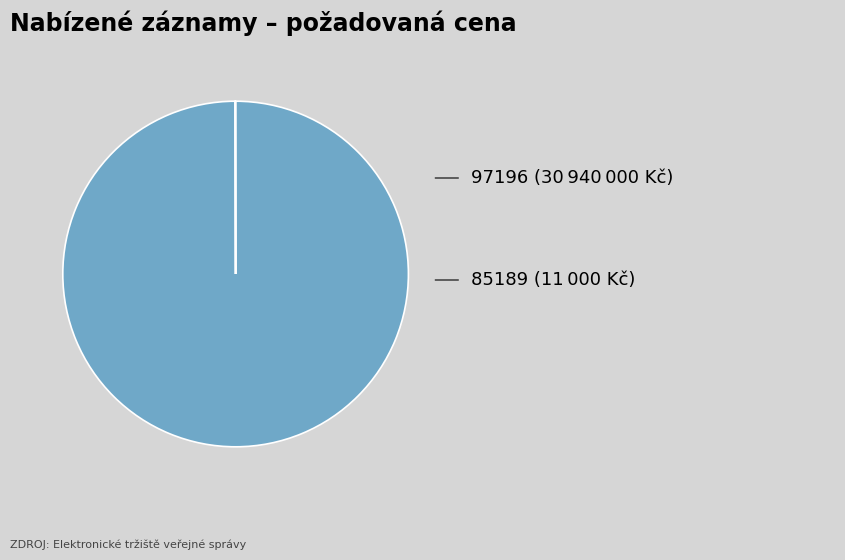

Is there any slice that represents more than half of the pie?

Yes